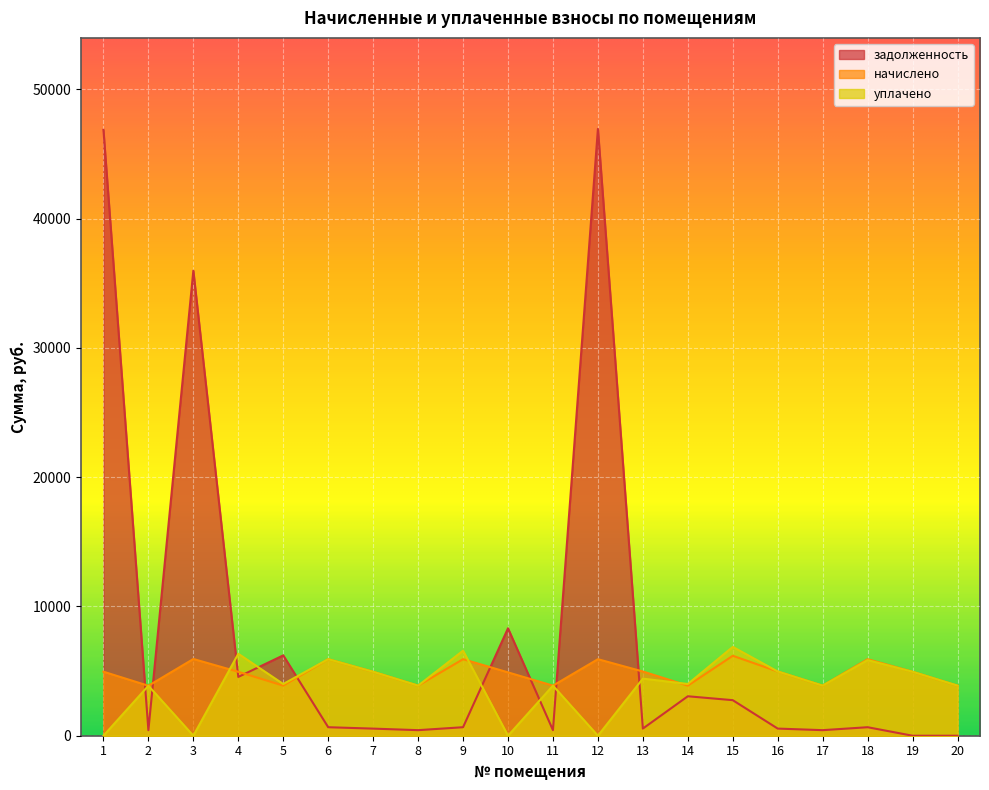

How many values in the начислено series are below 4945?

8